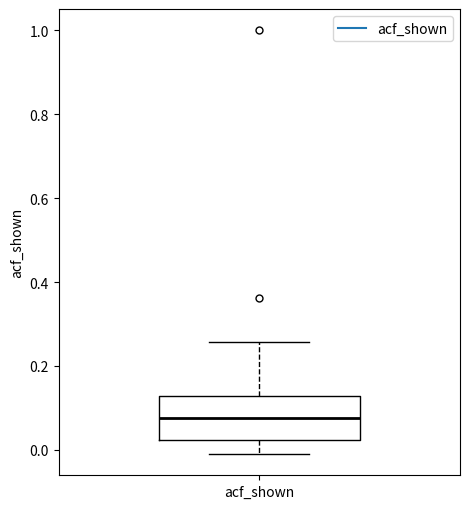

Read this box plot against the y-axis: the position of the median line, the range covered by the box, and the ends of both whiskers. The values are not printed on the chart, so give them approximately, as read against the axis.

median 0.08, box 0.02 to 0.12, whiskers 0.00 to 0.26